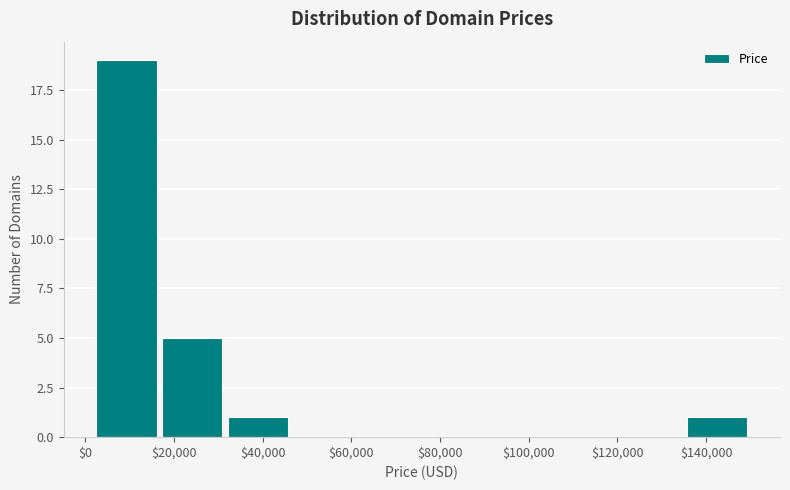

How tall is the bar that spans 136000 to 150000 on the x-axis? Neither the bar edges nor the heights are printed on the chart, so give them approximately, as read against the axes.

1